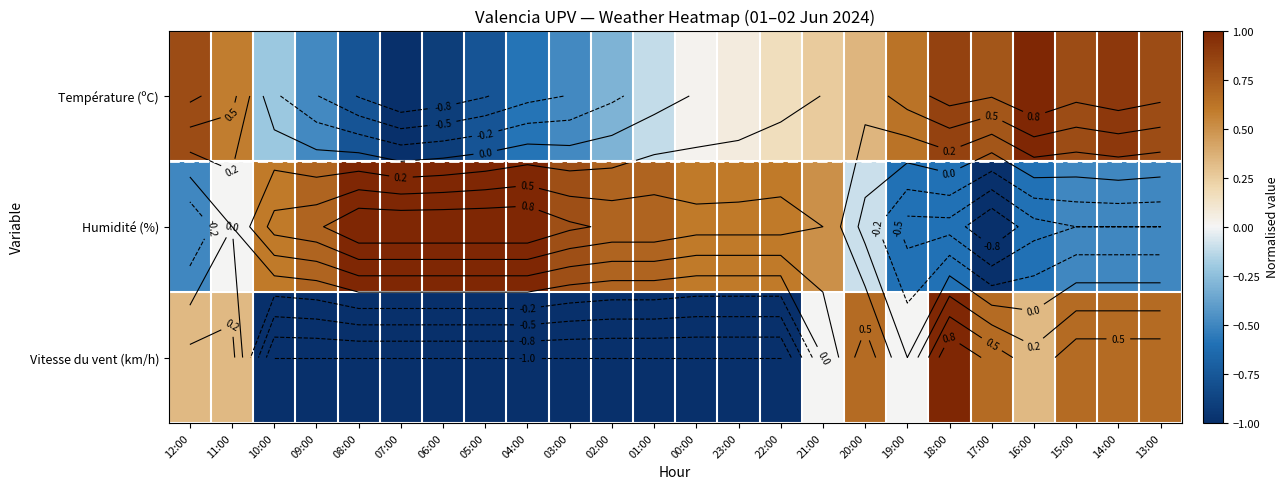

What is the difference between the Vitesse du vent (km/h) values at 19:00 and 15:00?

0.7